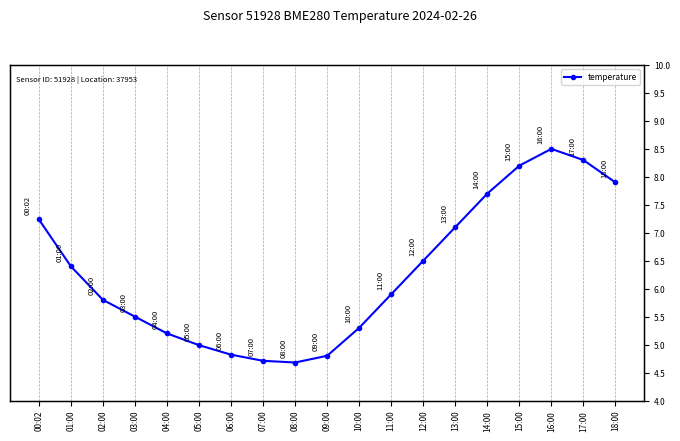

Reading right to left, what are all the values shown in this chart?

18:00=7.9	17:00=8.3	16:00=8.5	15:00=8.2	14:00=7.7	13:00=7.1	12:00=6.5	11:00=5.9	10:00=5.3	09:00=4.8	08:00=4.7	07:00=4.7	06:00=4.8	05:00=5.0	04:00=5.2	03:00=5.5	02:00=5.8	01:00=6.4	00:02=7.2